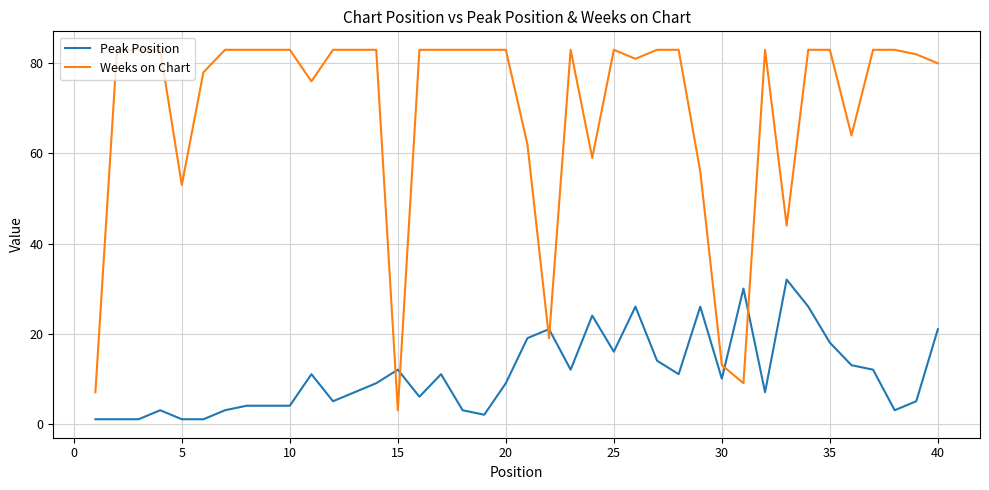

List the series in order of their overall mean, lowest first.

Peak Position, Weeks on Chart